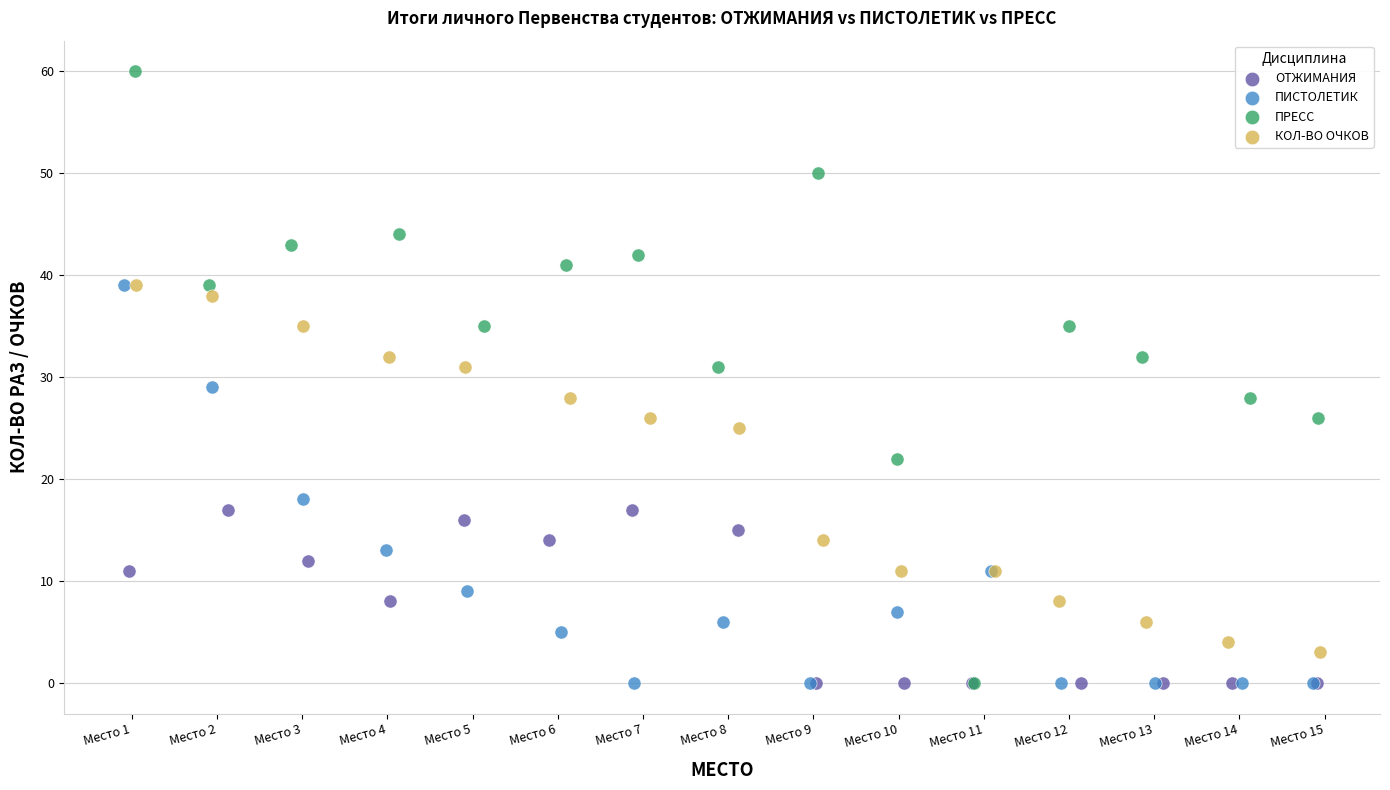

Which series has the widest spread of Y values?

ПРЕСС